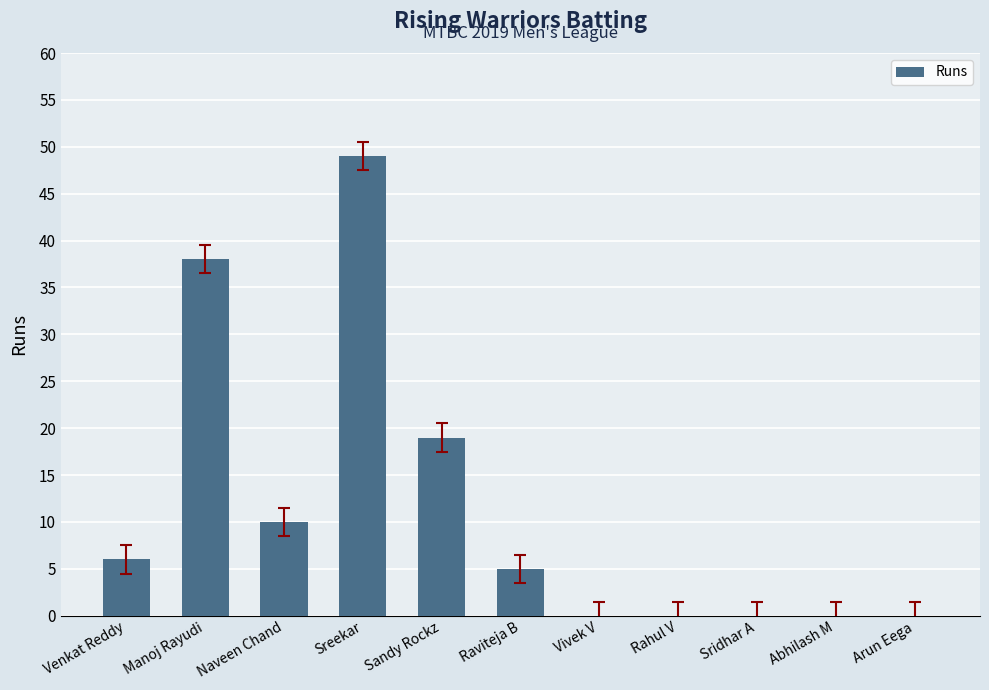

What is the maximum value shown in the chart?

49